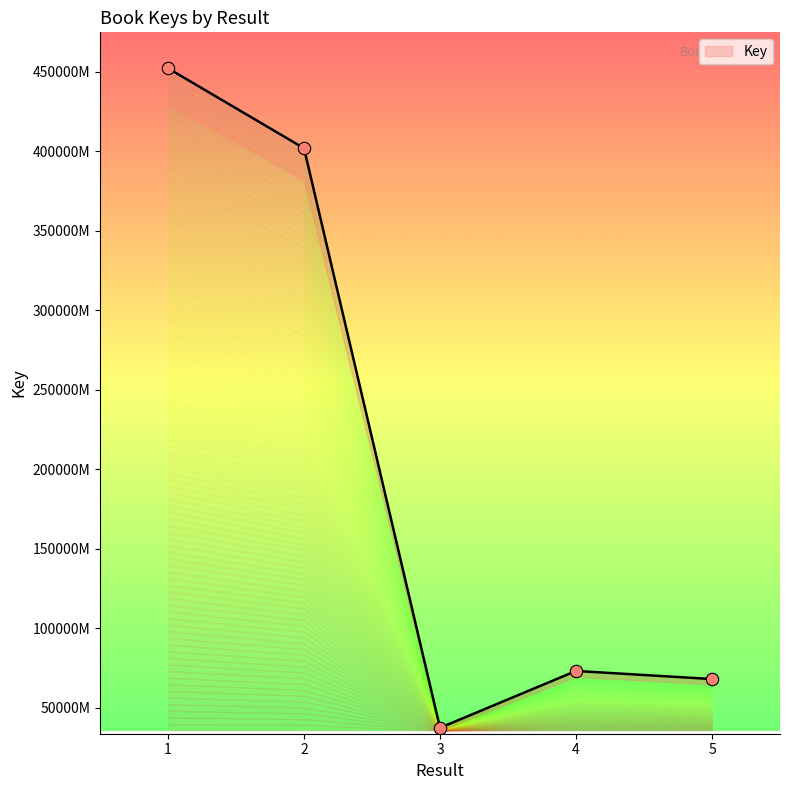

Which has a higher value, 5 or 4?

4